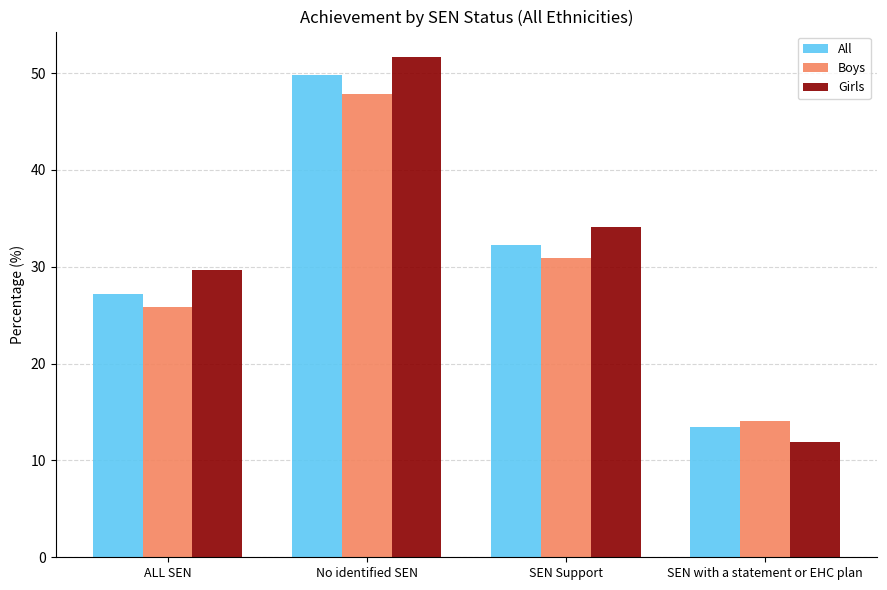

What is the spread (max minus min) of values at ALL SEN?

3.9